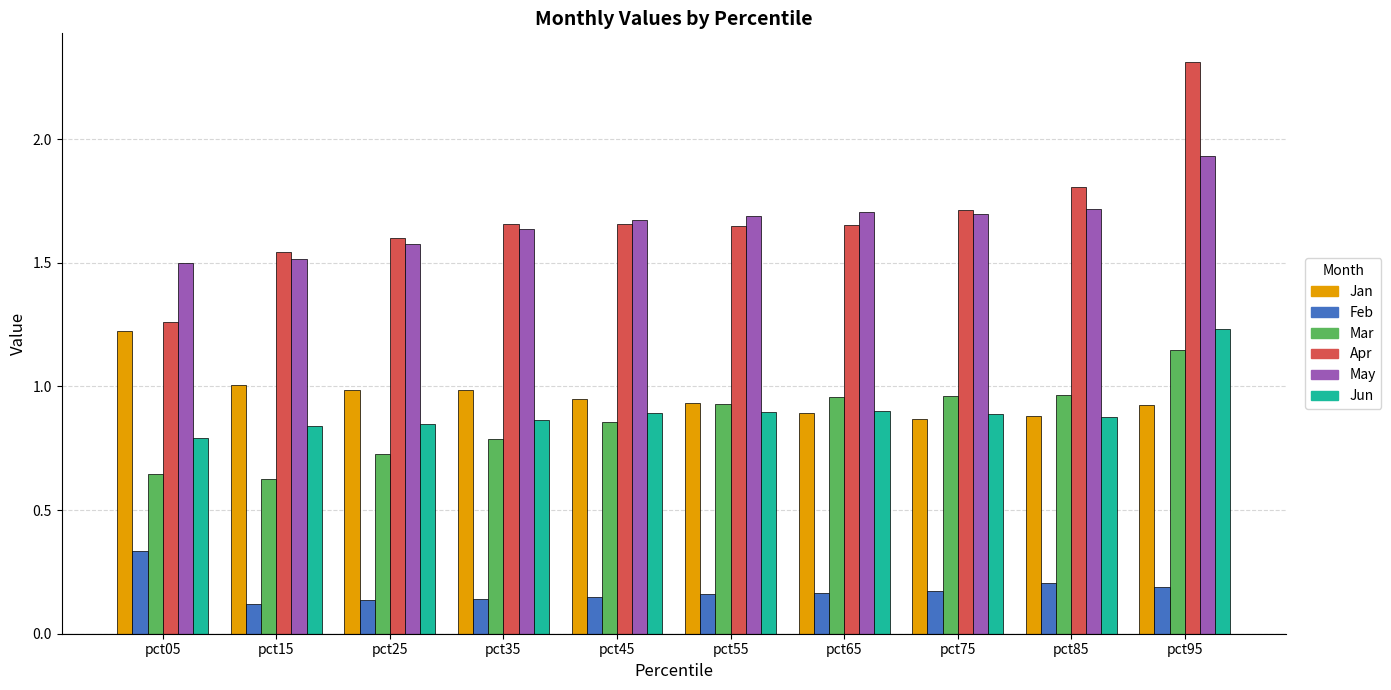

True or false: May has a value of 0.4 at pct15.

False